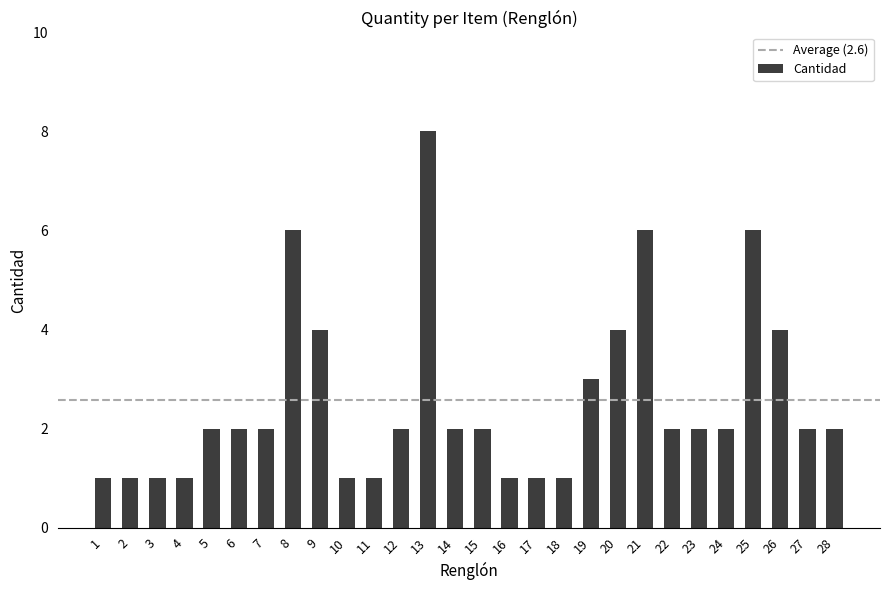

Approximately how many times larger is the value at 5 compared to 27?

1.0